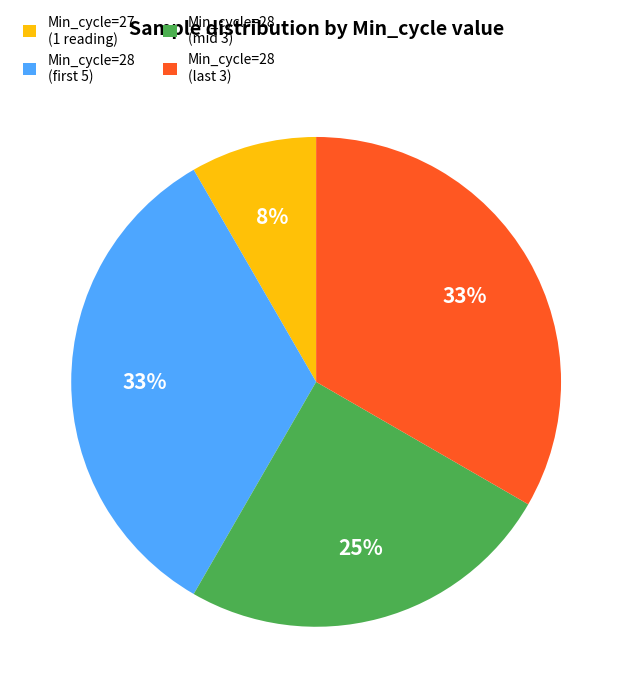

Which category has the smallest portion of the pie?

Min_cycle=27 (1 reading)